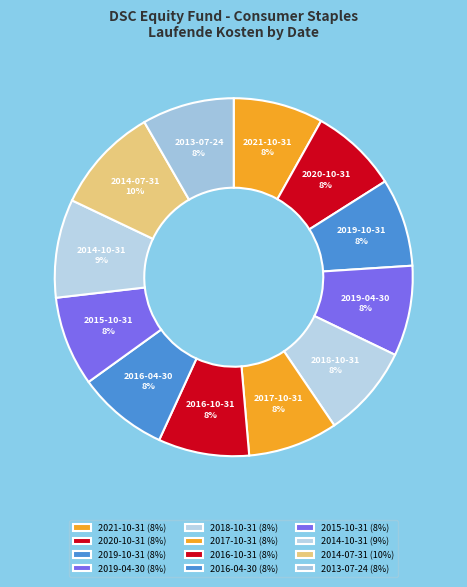

Do 2019-04-30 and 2014-07-31 together represent more than half of the pie?

No